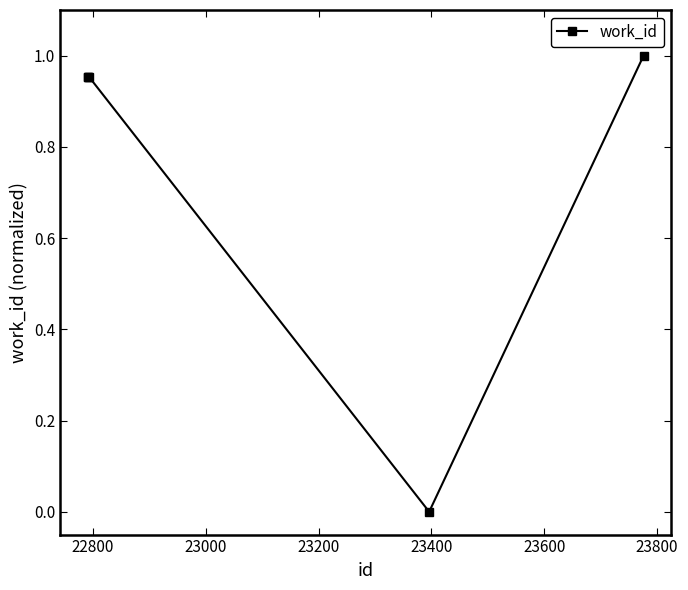

What is the average value?

0.8